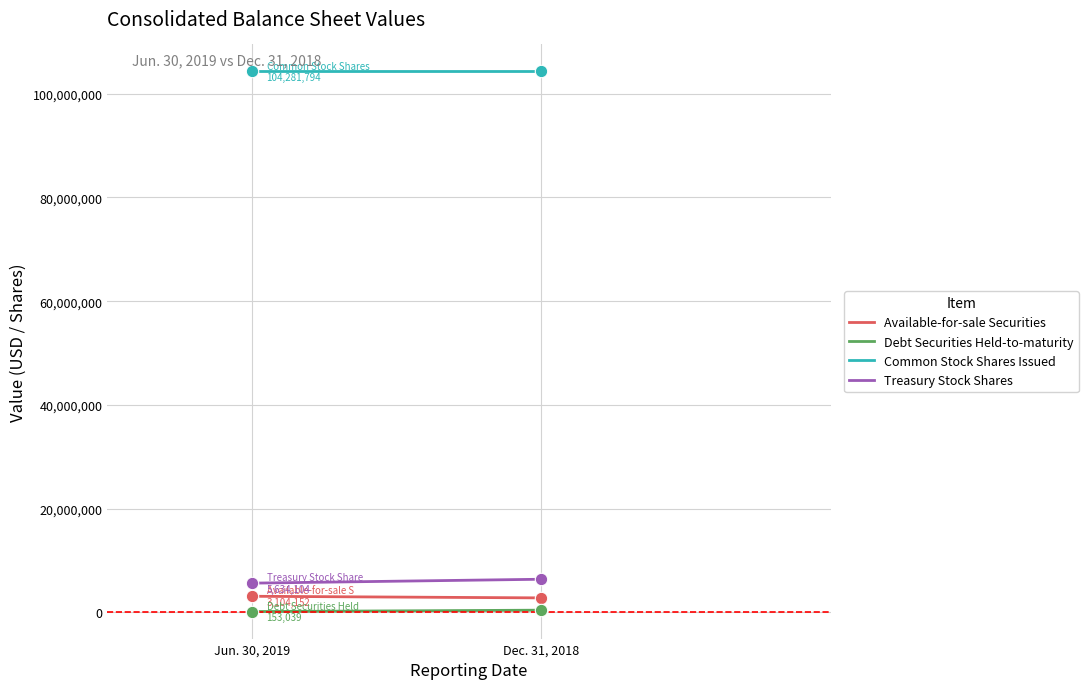

Which series reaches the minimum Y coordinate?

Debt Securities Held-to-maturity